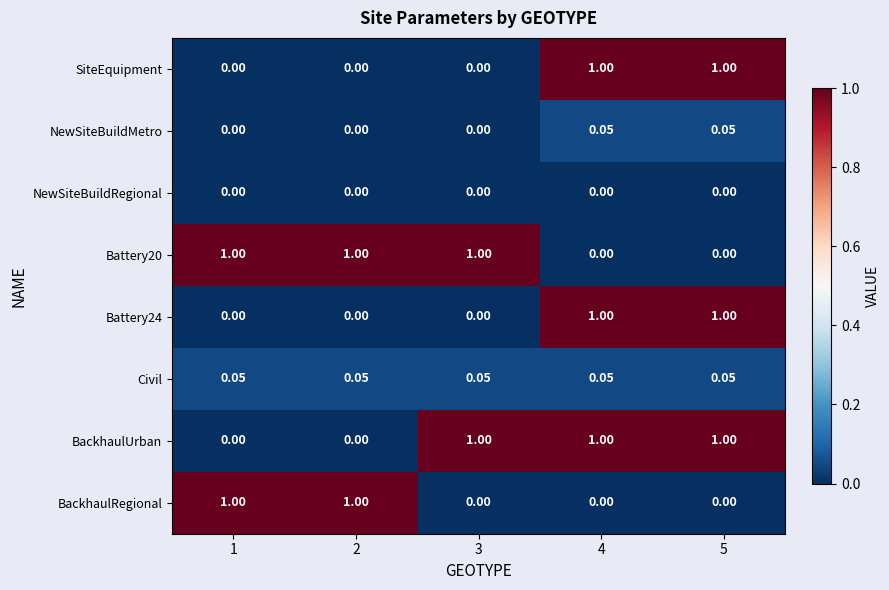

Is the value of BackhaulRegional at 5 greater than the value of SiteEquipment at 4?

No